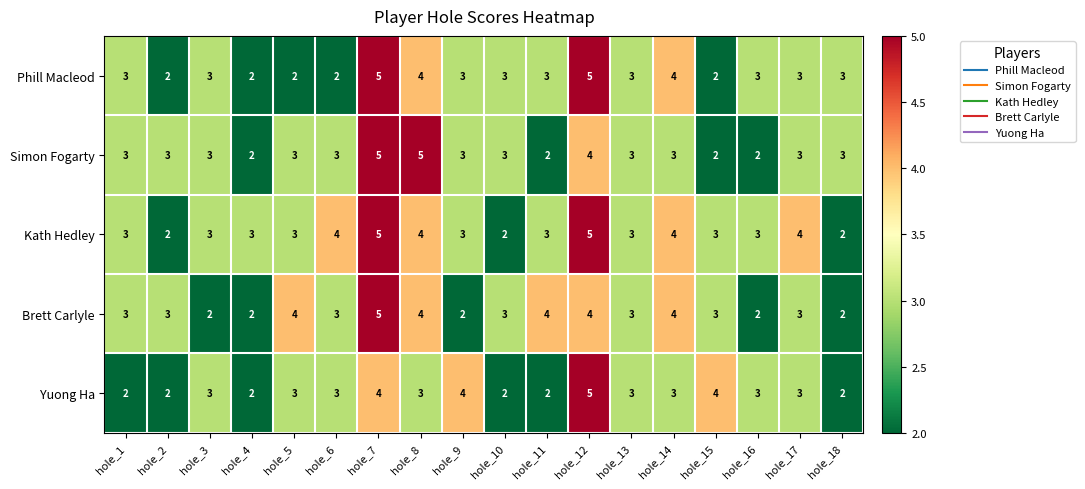

At which category is the sum across all series the highest?

hole_7